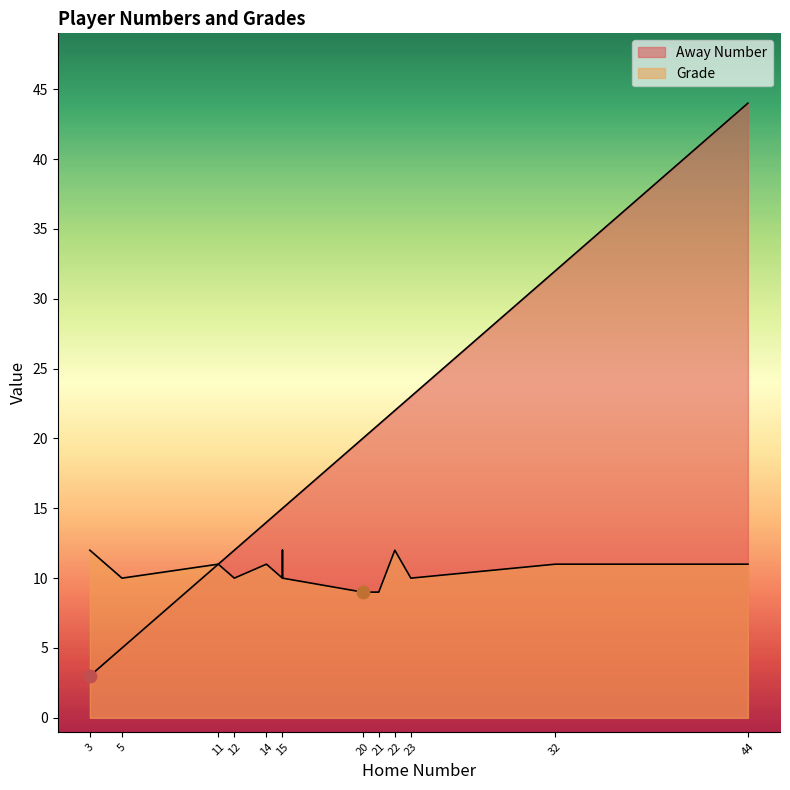

Which series has the widest spread of Y values?

Away Number